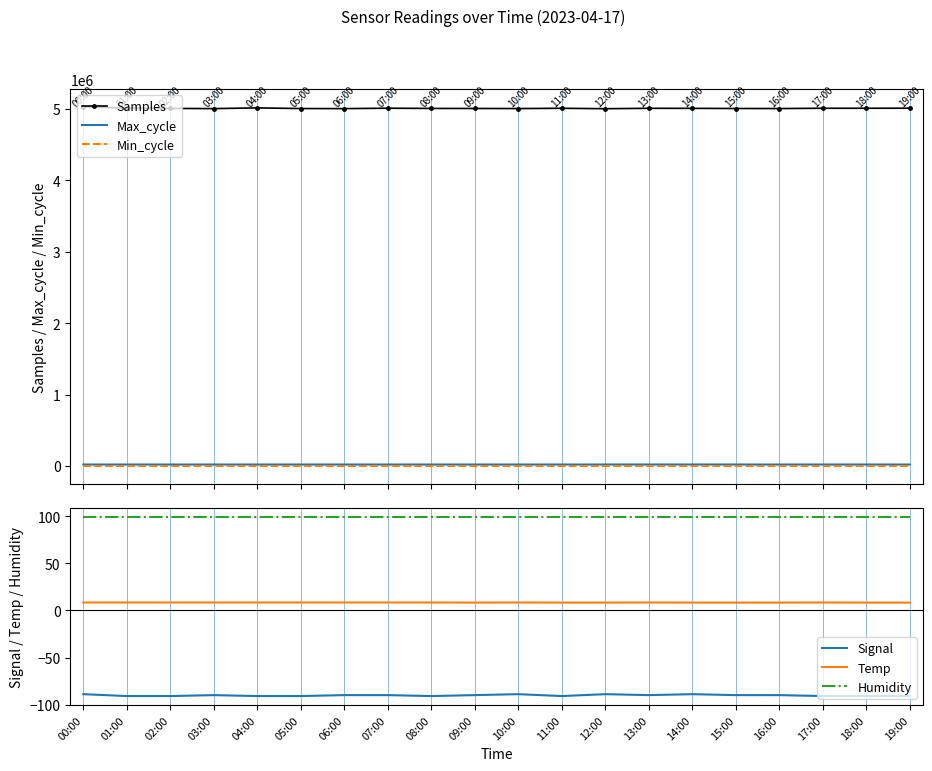

True or false: Humidity and Max_cycle intersect in this chart.

False